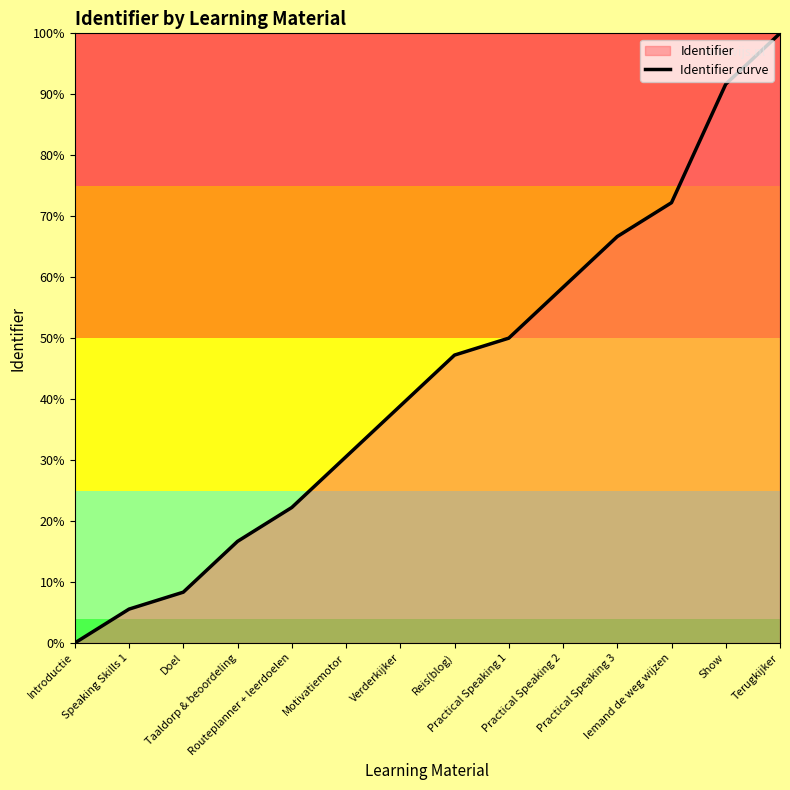

What is the label of the 14th point from the right?

Introductie